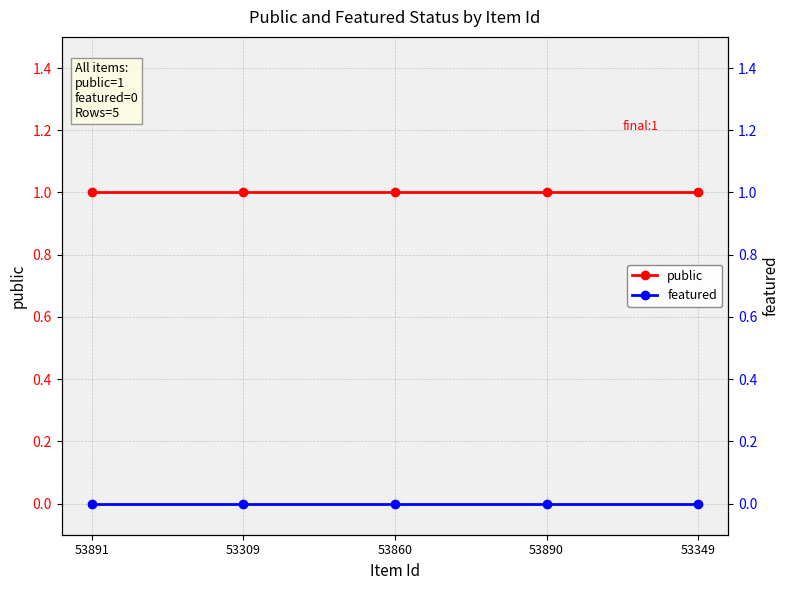

Between 53860 and 53890, which series saw the biggest shift?

public